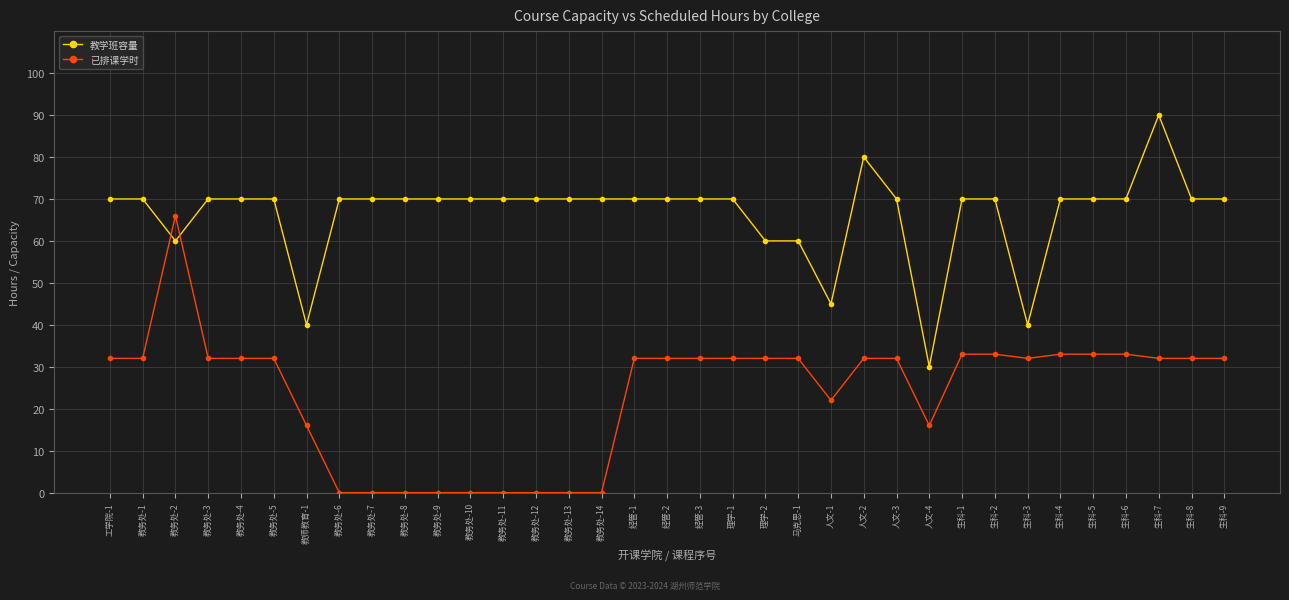

True or false: 教学班容量 has a value of 23 at 生科-5.

False